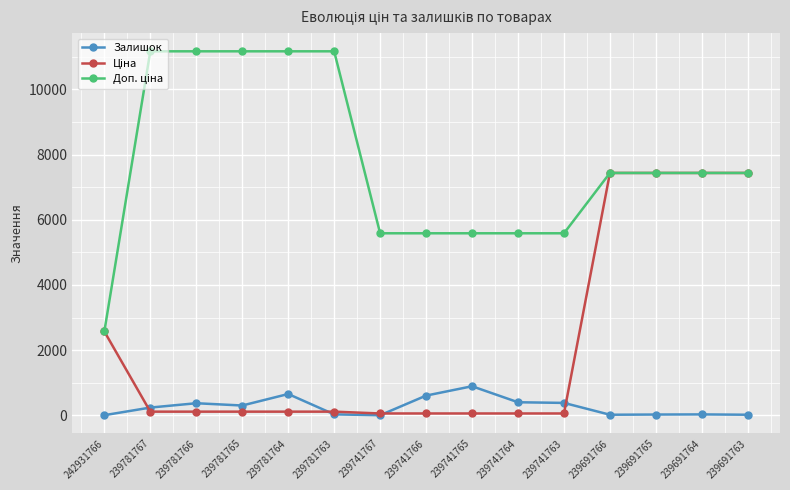

What is the maximum value for Залишок?

891.0